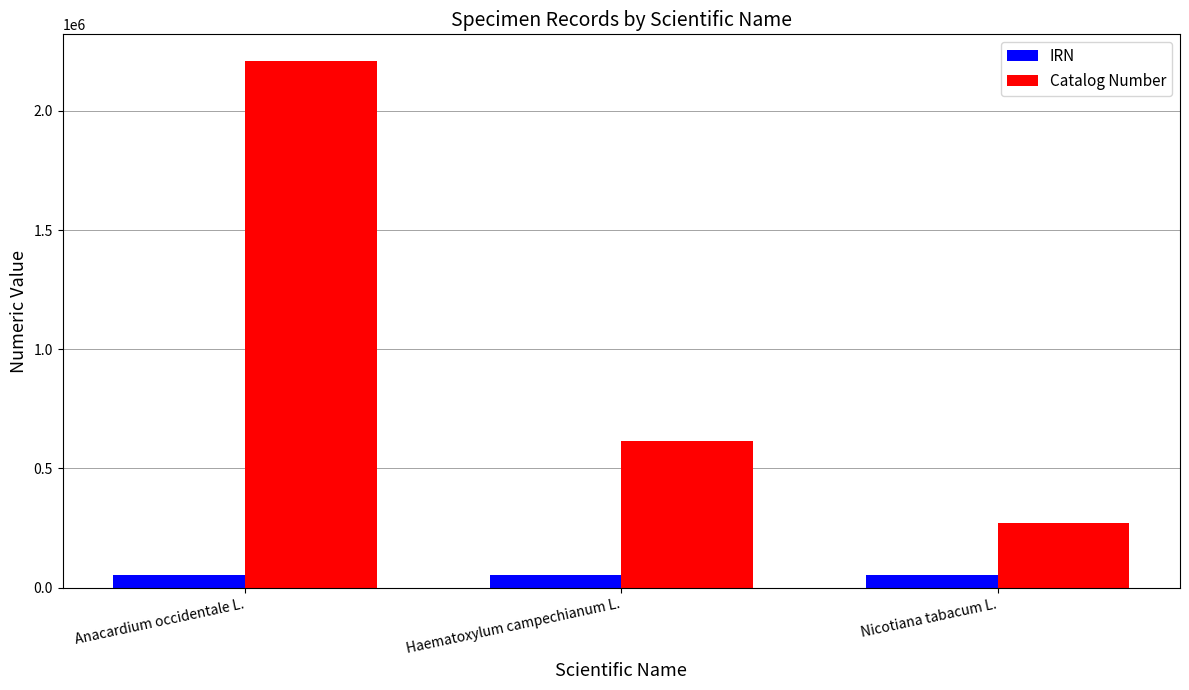

Are the bars horizontal?

No